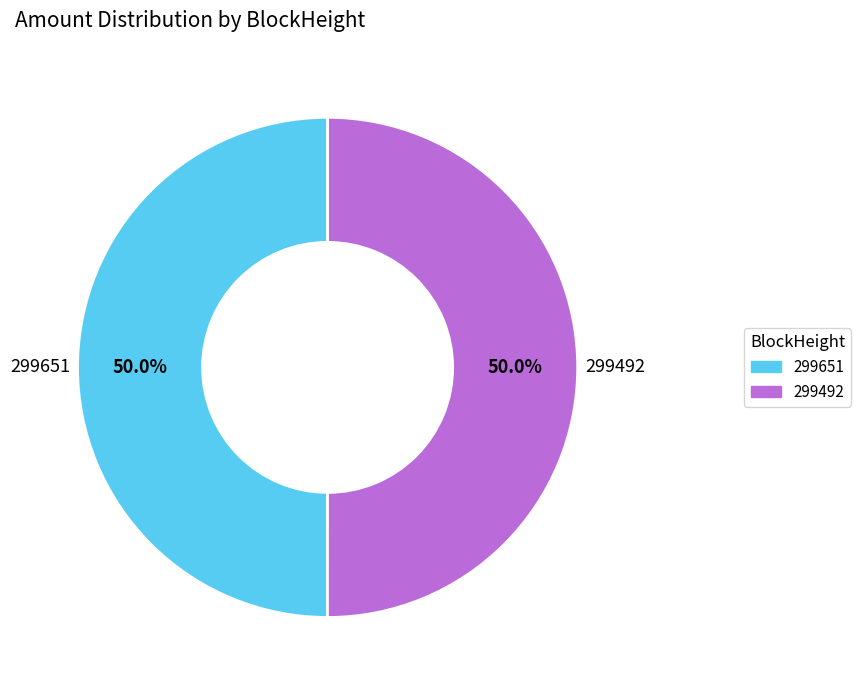

What portion of the pie excludes 299651?

50.0%